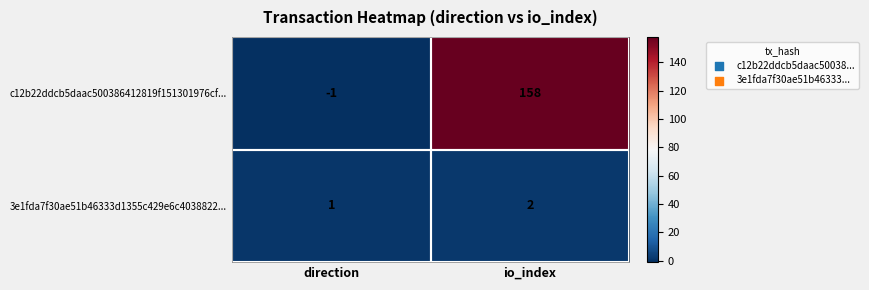

What is the difference between the highest and lowest values at io_index?

156